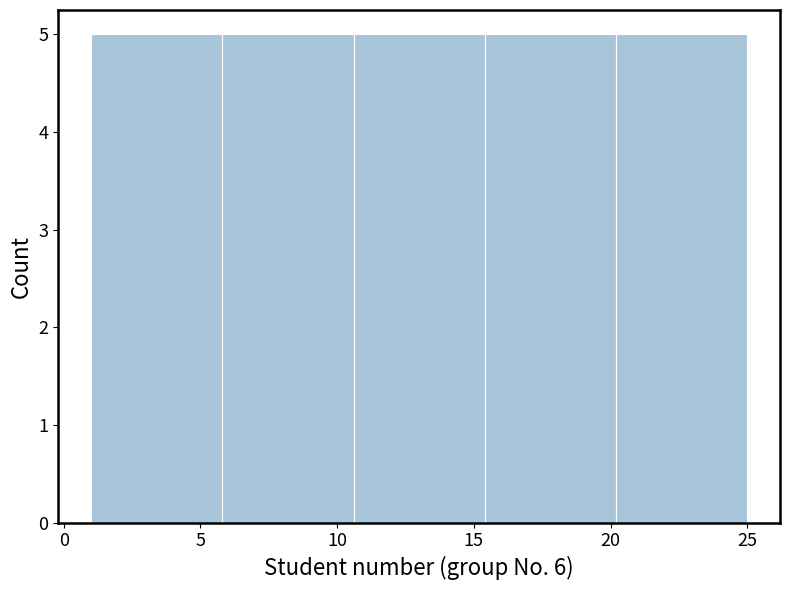

How tall is the bar that spans 20.2 to 25.0 on the x-axis? Neither the bar edges nor the heights are printed on the chart, so give them approximately, as read against the axes.

5